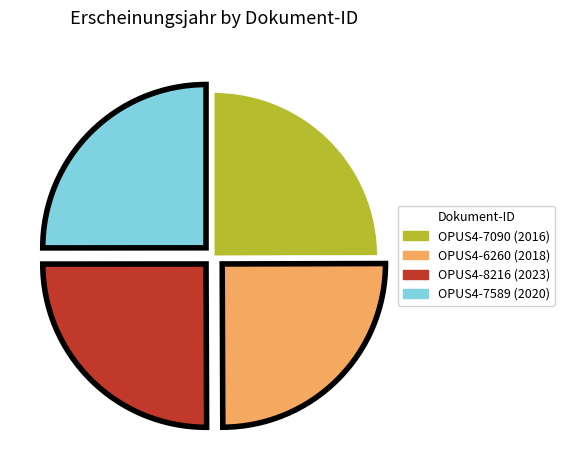

What is the ratio of the value at OPUS4-6260 (2018) to the value at OPUS4-8216 (2023)?

1.0